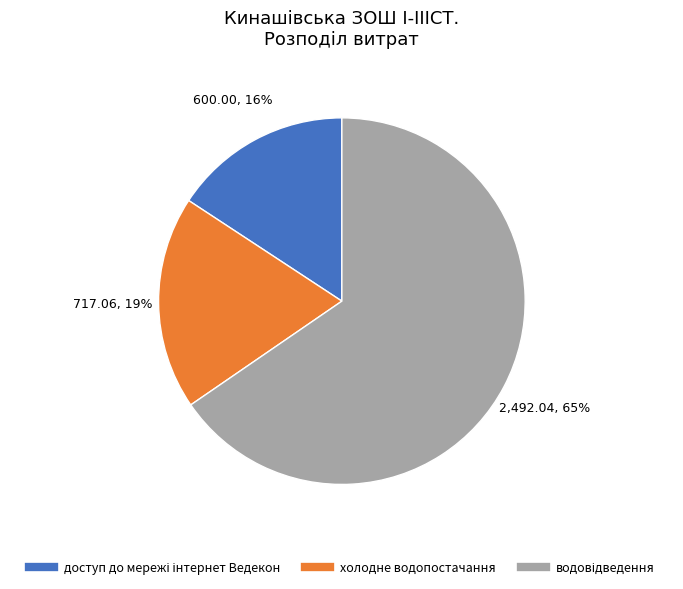

Is it true that холодне водопостачання is 19% of the pie?

True